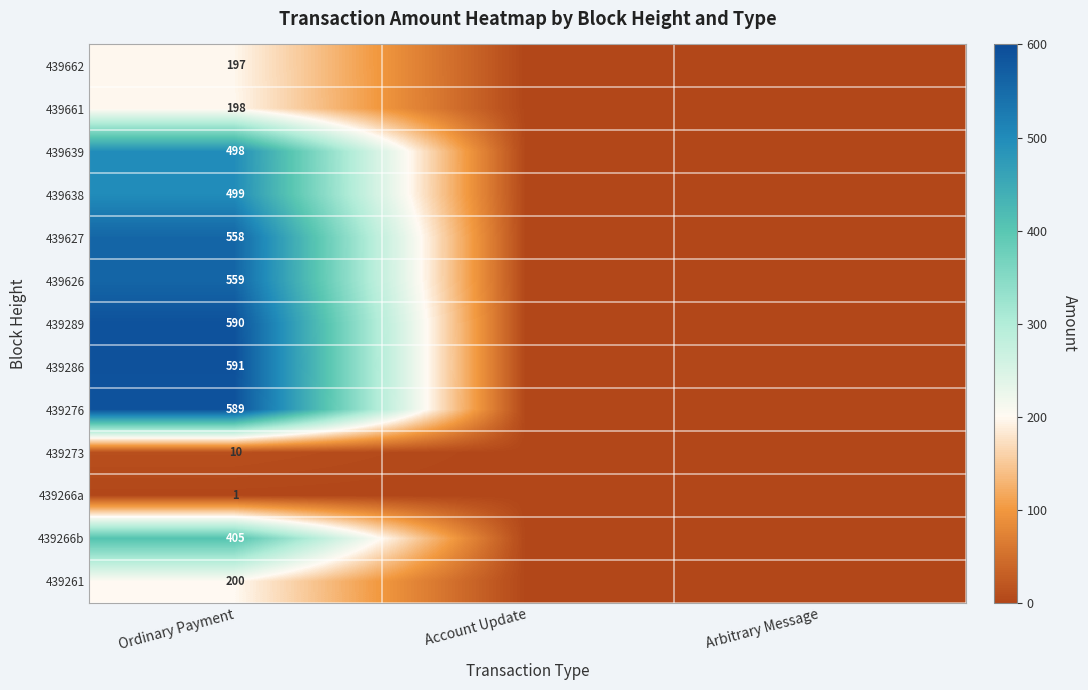

What is the difference between the highest and lowest values at Ordinary Payment?

590